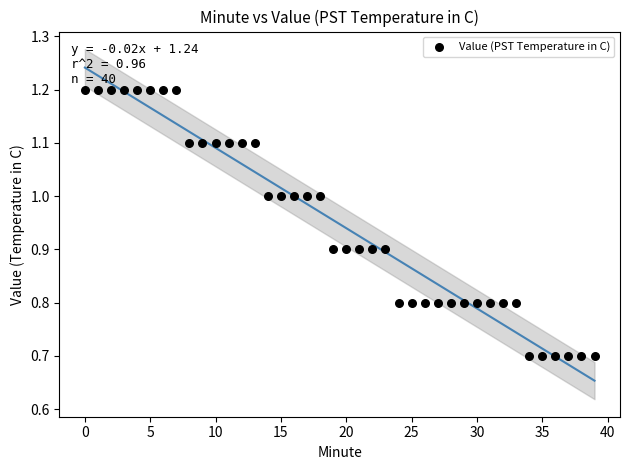

What is the range of Y values (max minus min)?

0.5